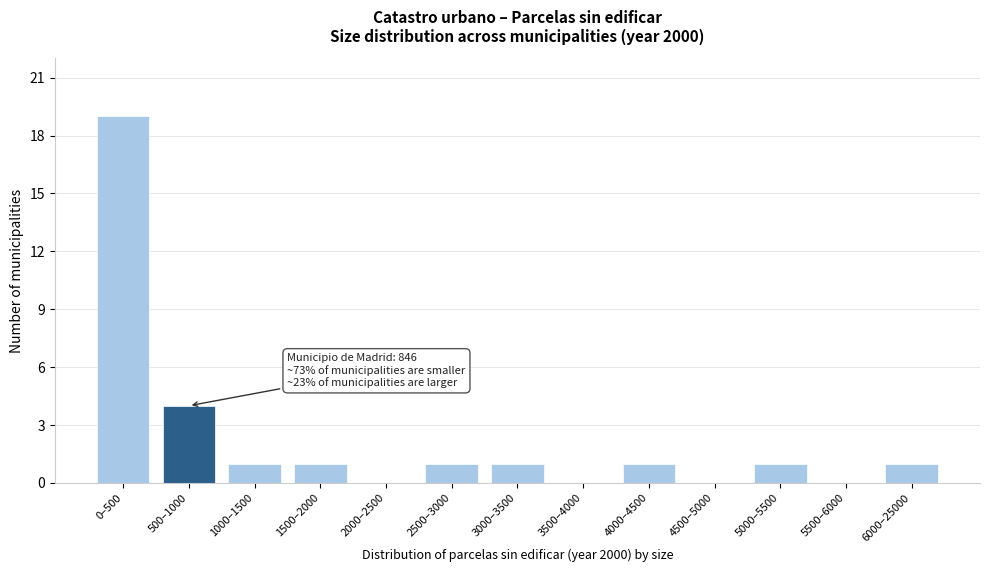

Reading left to right, extract all data points from this chart.

0–500=19	500–1000=4	1000–1500=1	1500–2000=1	2000–2500=0	2500–3000=1	3000–3500=1	3500–4000=0	4000–4500=1	4500–5000=0	5000–5500=1	5500–6000=0	6000–25000=1